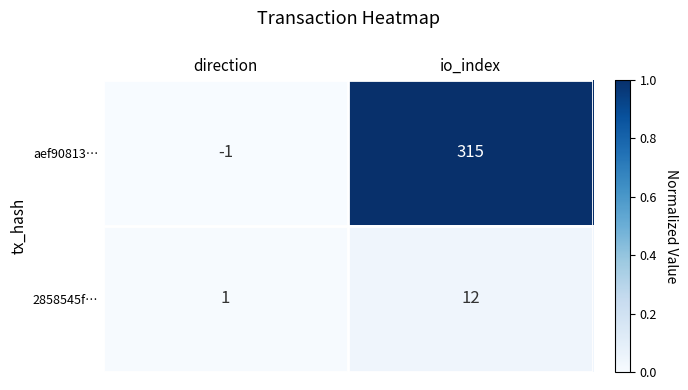

List the series in order of their overall mean, lowest first.

2858545f…, aef90813…